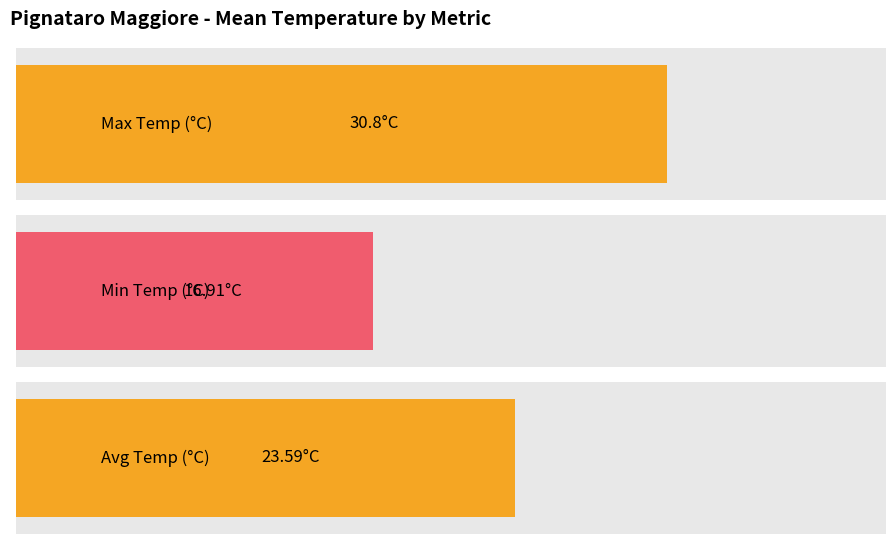

List the series in order of their overall mean, lowest first.

Min Temp (°C), Avg Temp (°C), Max Temp (°C)